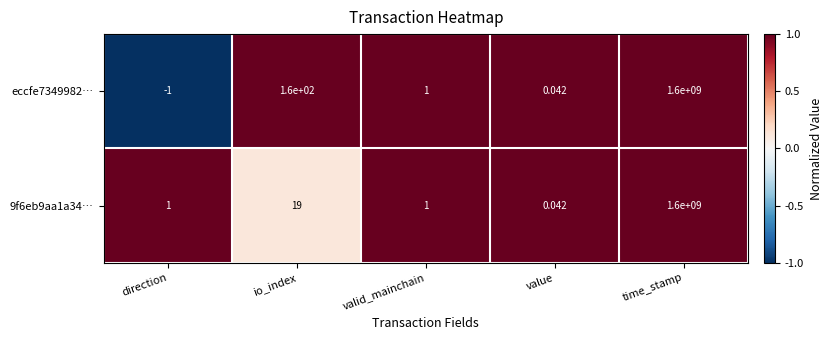

Rank the categories by eccfe7349982… value from highest to lowest.

time_stamp, io_index, valid_mainchain, value, direction